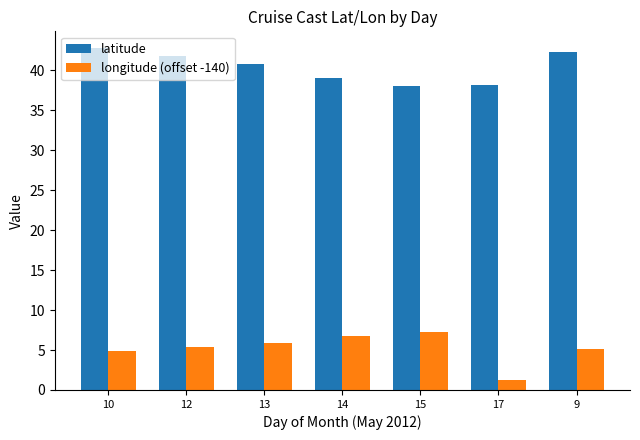

What is the approximate value of latitude at 15?

38.0